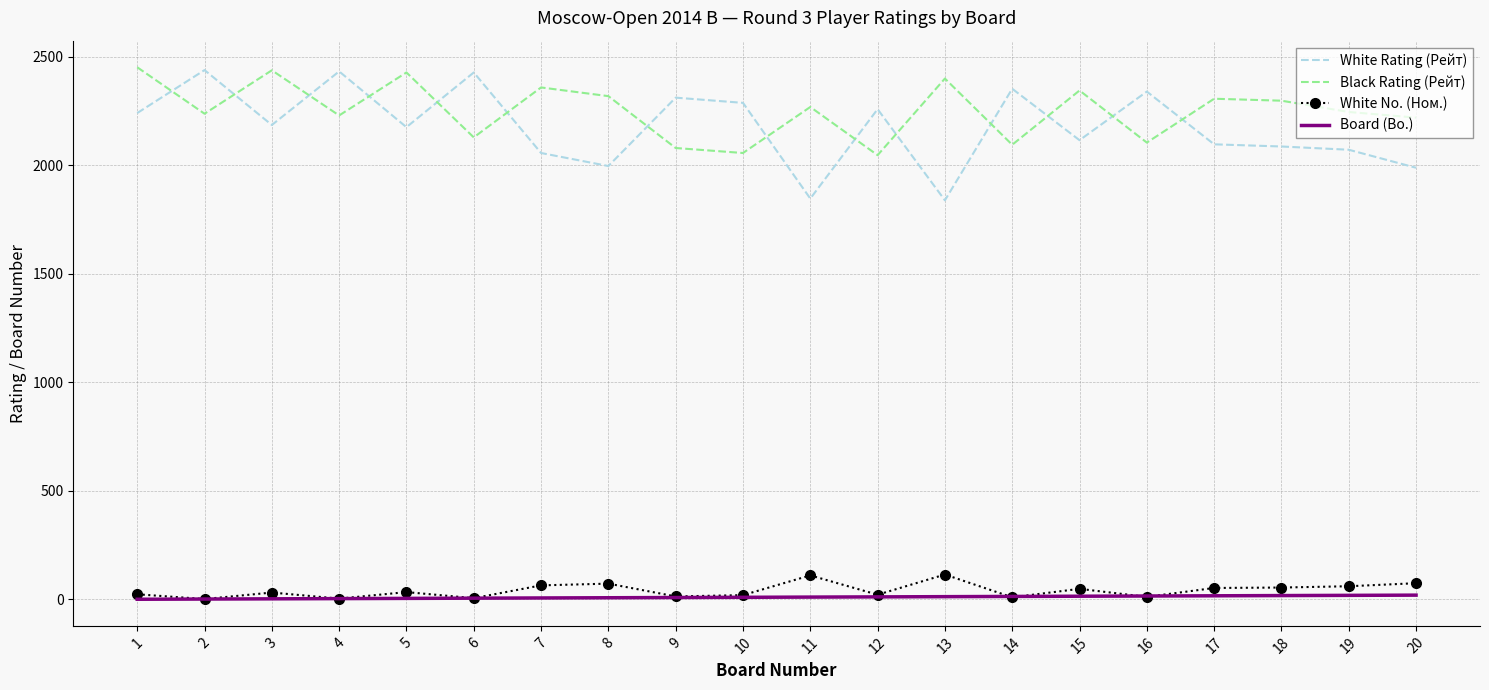

What is the minimum value for White Rating (Рейт)?

1839